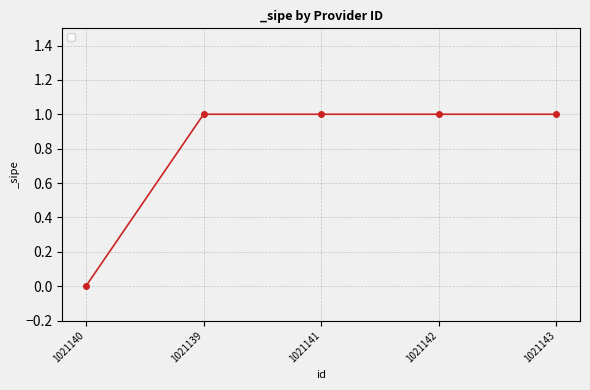

The value at 1021140 is -1. True or false?

False